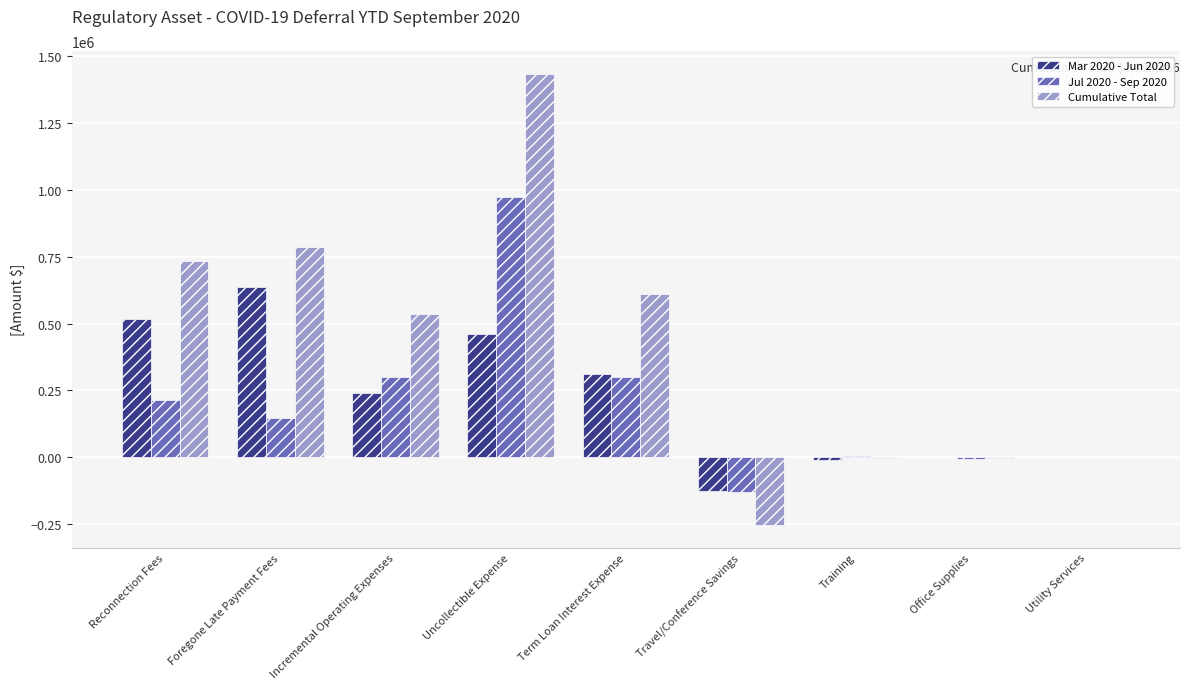

True or false: Mar 2020 - Jun 2020 has a value of 636897.3 at Foregone Late Payment Fees.

True